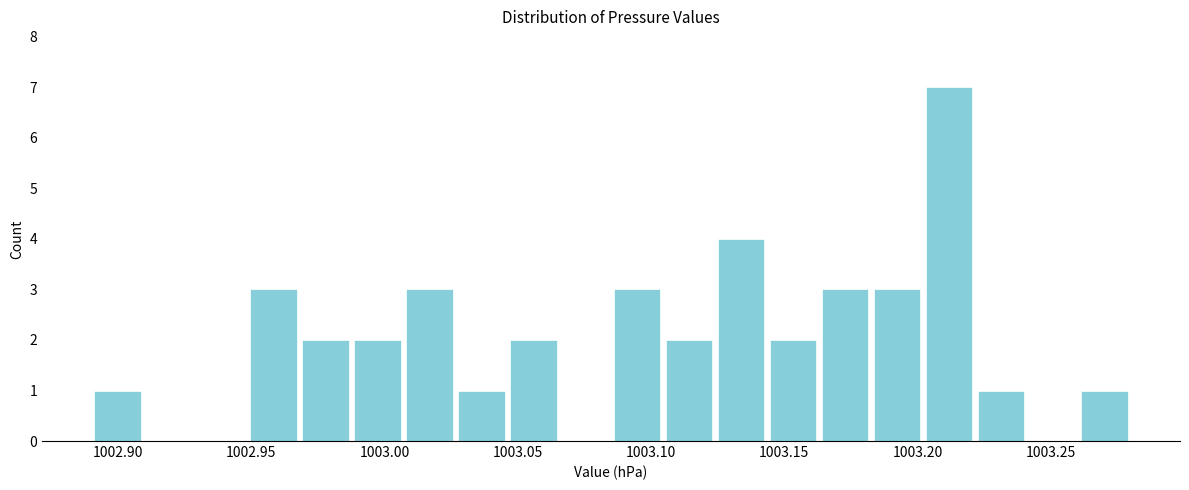

Read against the x-axis, roughly where is the centre of the tallest bar?

1003.210